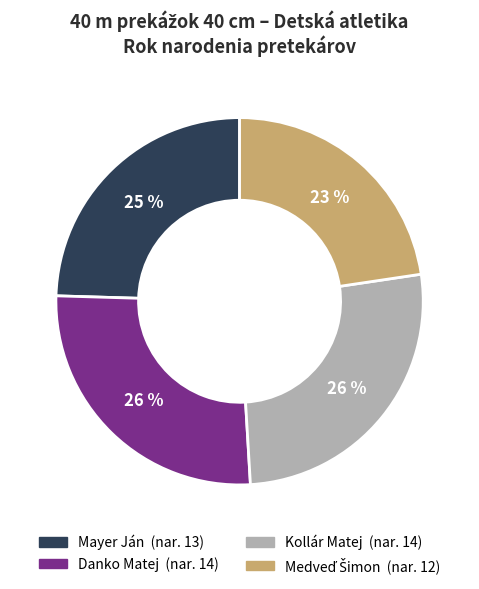

Combined, do Danko Matej and Kollár Matej account for over 50%?

Yes